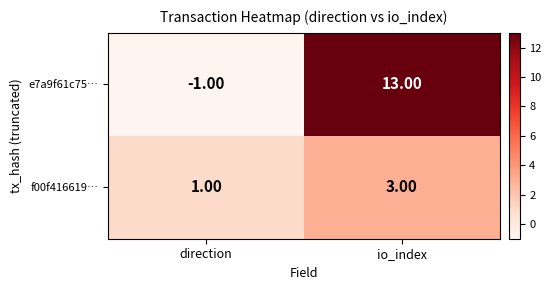

Which series has the largest total across all categories?

e7a9f61c75…